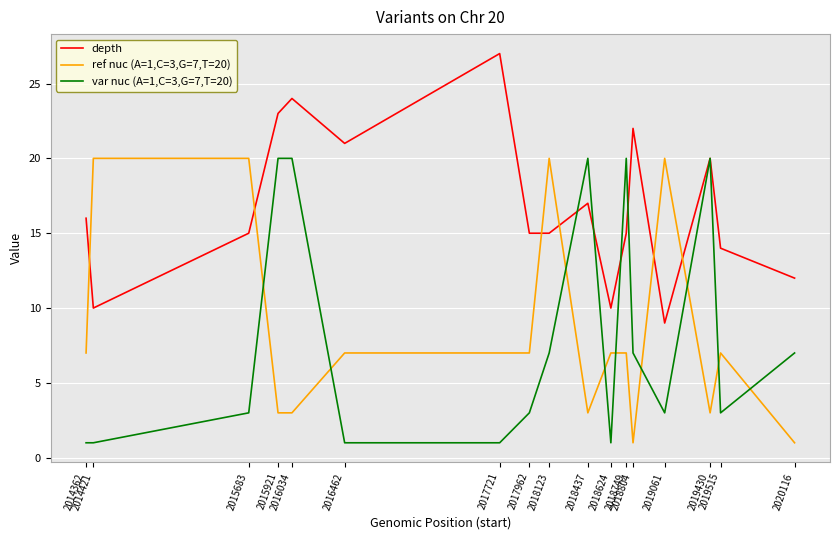

At 2018437, list the series in order from largest to smallest.

var nuc (A=1,C=3,G=7,T=20), depth, ref nuc (A=1,C=3,G=7,T=20)